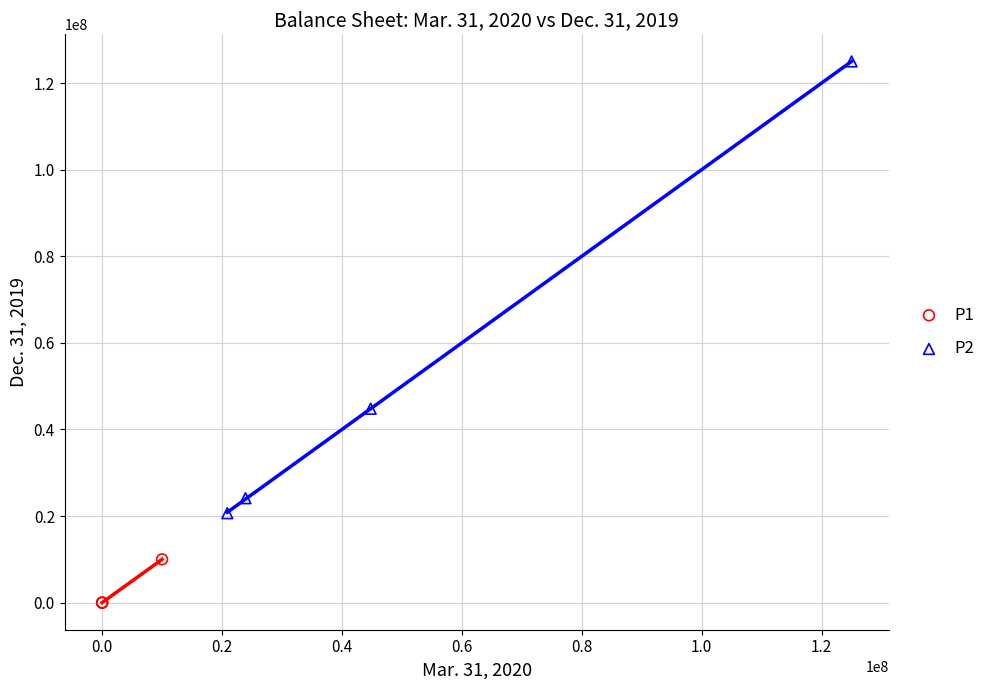

Which series has the largest Y range (max minus min)?

P2